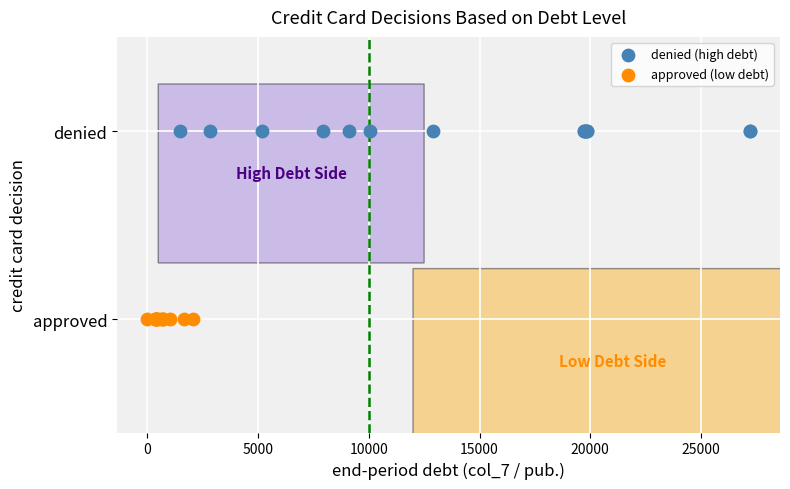

What are all the series names shown in the legend?

denied (high debt), approved (low debt)